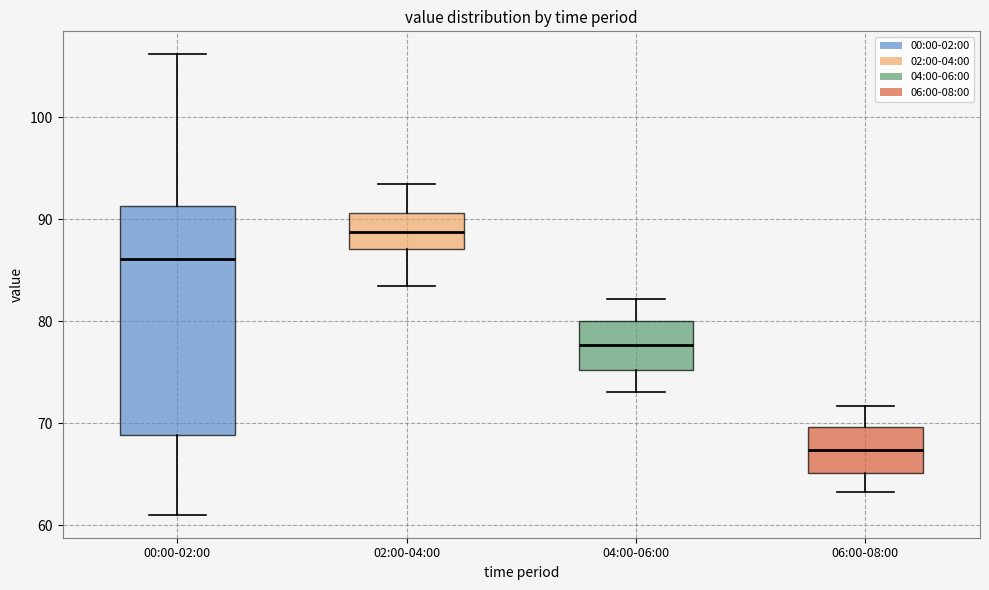

Where is the lower edge of the box for 00:00-02:00 on the y-axis? The values are not printed on the chart, so give them approximately, as read against the axis.

69